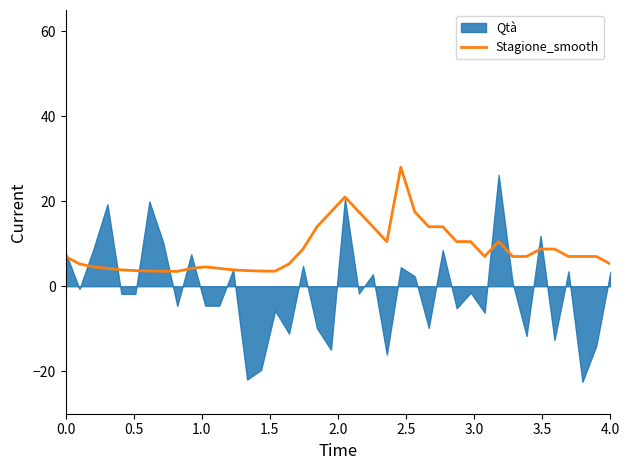

True or false: there are more than 2 points higher than both neighbors.

True